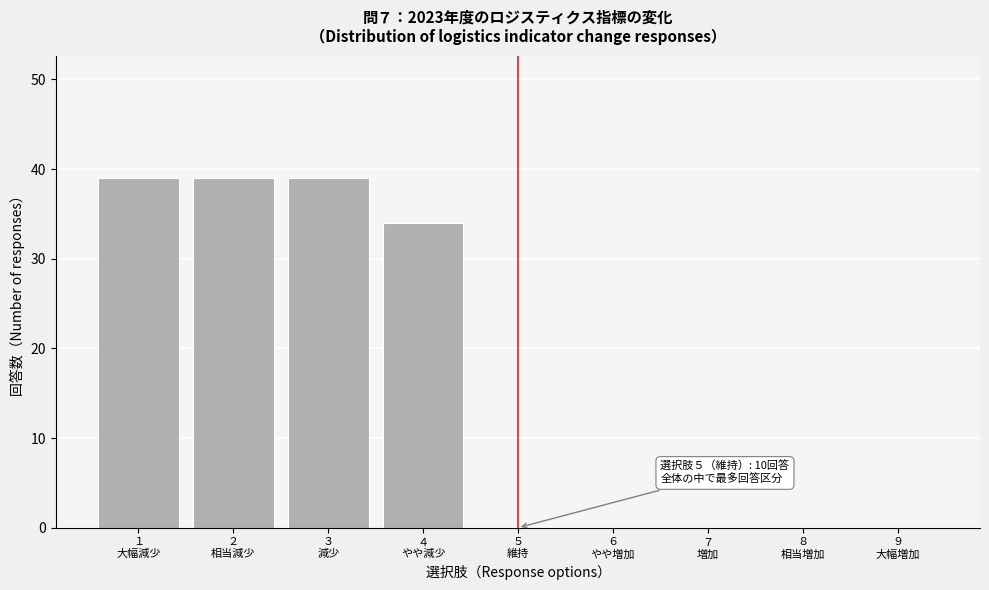

What is the maximum value shown in the chart?

39